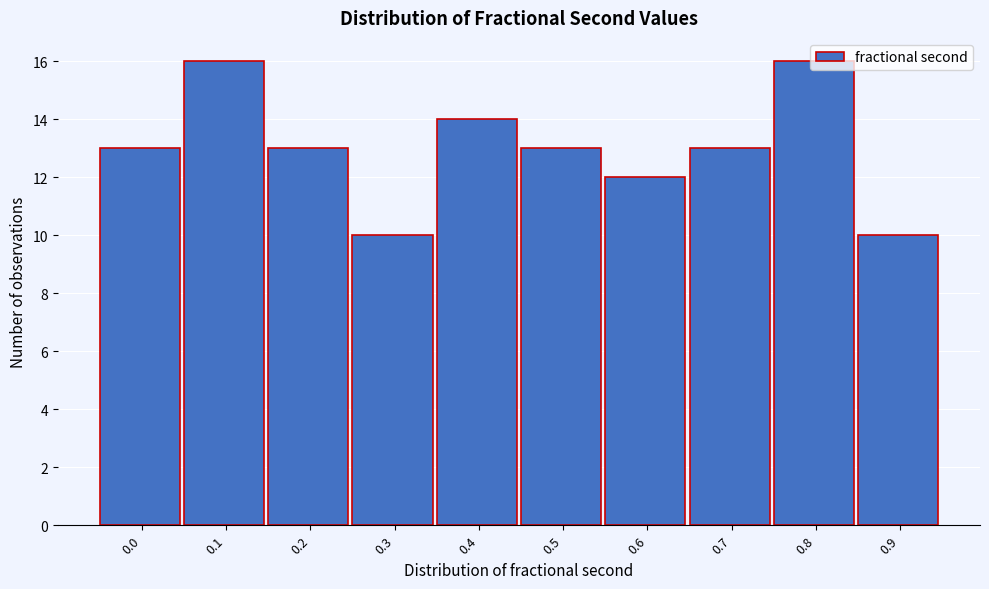

Which has a higher value, 0.2 or 0.4?

0.4